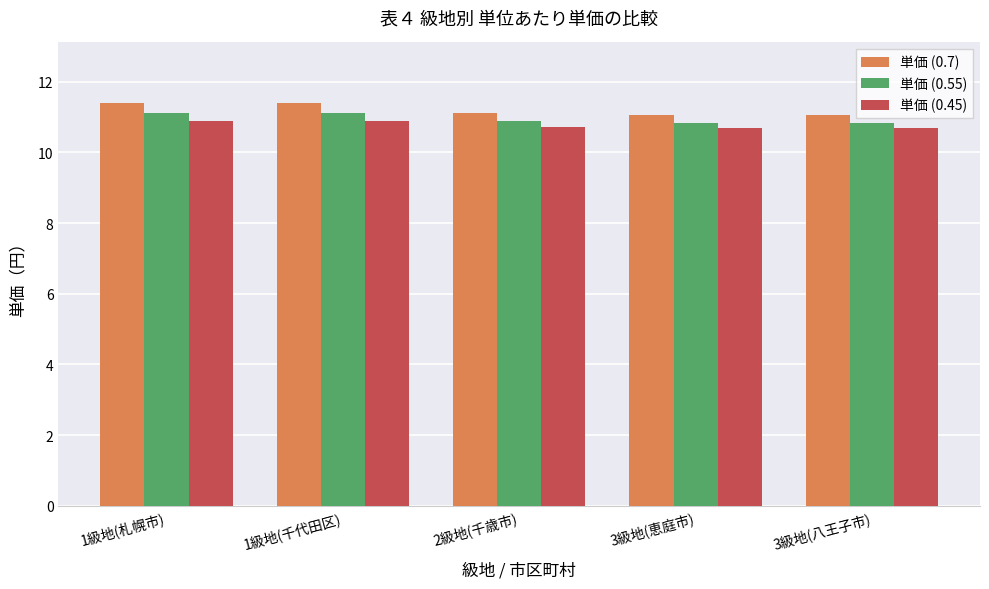

Read the 単価 (0.7) value at 1級地(札幌市).

11.4